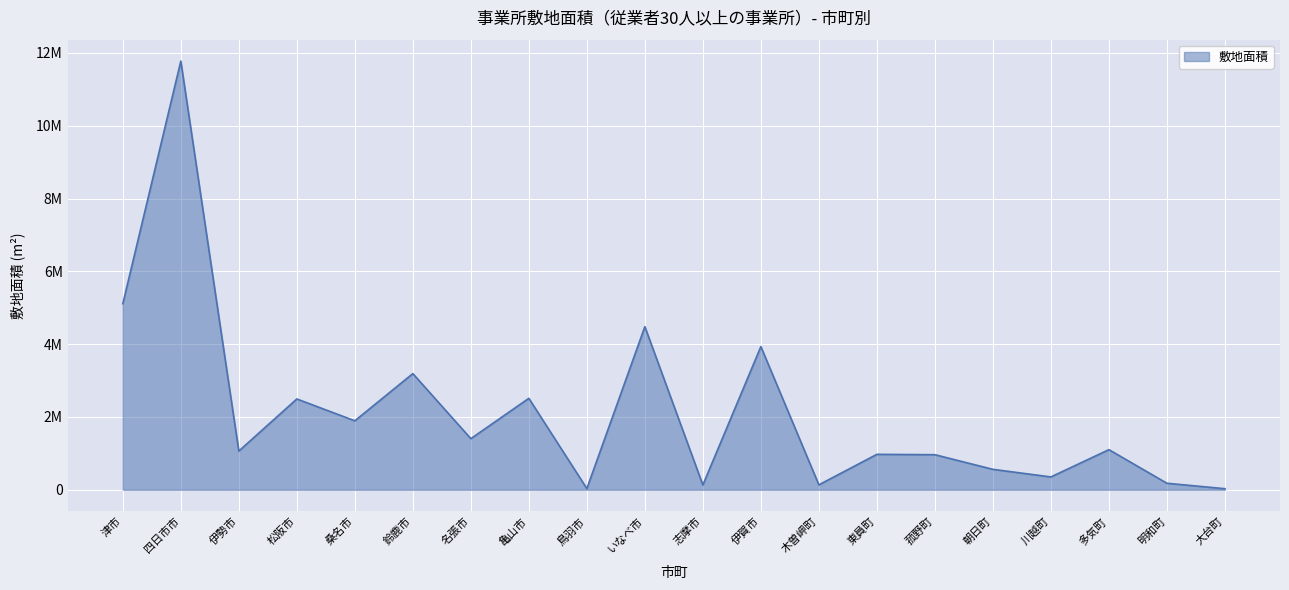

What is the smallest value displayed?

30058